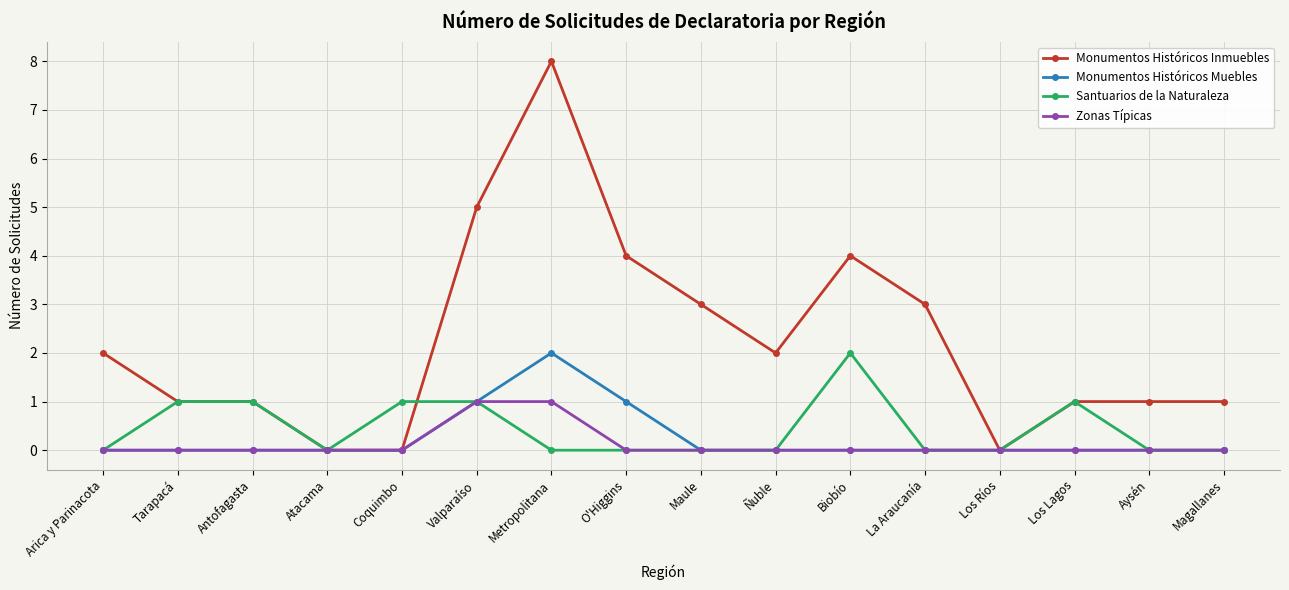

Reading left to right, extract all data points from this chart.

Monumentos Históricos Inmuebles: Arica y Parinacota=2	Tarapacá=1	Antofagasta=1	Atacama=0	Coquimbo=0	Valparaíso=5	Metropolitana=8	O'Higgins=4	Maule=3	Ñuble=2	Biobío=4	La Araucanía=3	Los Ríos=0	Los Lagos=1	Aysén=1	Magallanes=1
Monumentos Históricos Muebles: Arica y Parinacota=0	Tarapacá=0	Antofagasta=0	Atacama=0	Coquimbo=0	Valparaíso=1	Metropolitana=2	O'Higgins=1	Maule=0	Ñuble=0	Biobío=0	La Araucanía=0	Los Ríos=0	Los Lagos=0	Aysén=0	Magallanes=0
Santuarios de la Naturaleza: Arica y Parinacota=0	Tarapacá=1	Antofagasta=1	Atacama=0	Coquimbo=1	Valparaíso=1	Metropolitana=0	O'Higgins=0	Maule=0	Ñuble=0	Biobío=2	La Araucanía=0	Los Ríos=0	Los Lagos=1	Aysén=0	Magallanes=0
Zonas Típicas: Arica y Parinacota=0	Tarapacá=0	Antofagasta=0	Atacama=0	Coquimbo=0	Valparaíso=1	Metropolitana=1	O'Higgins=0	Maule=0	Ñuble=0	Biobío=0	La Araucanía=0	Los Ríos=0	Los Lagos=0	Aysén=0	Magallanes=0